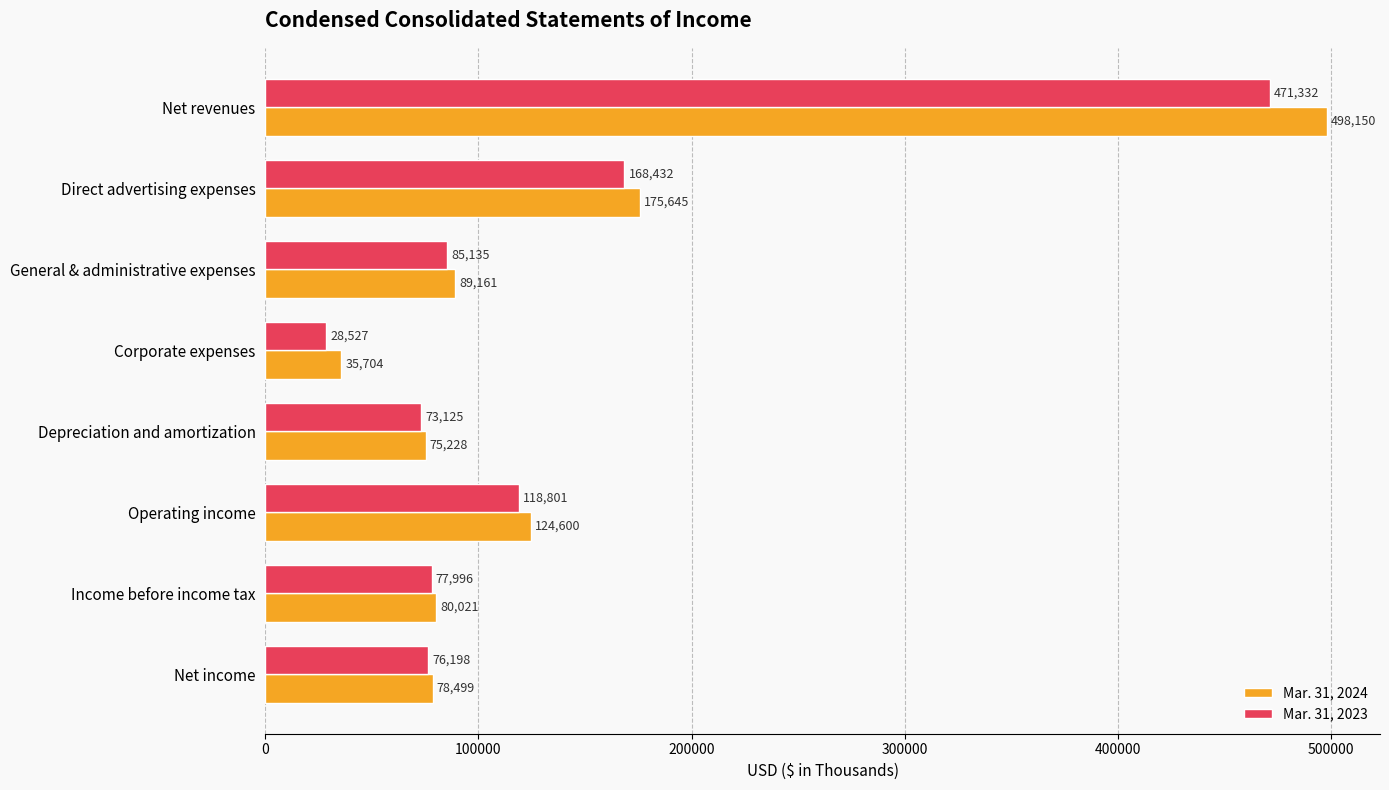

Between Direct advertising expenses and Net income, which series saw the biggest shift?

Mar. 31, 2024